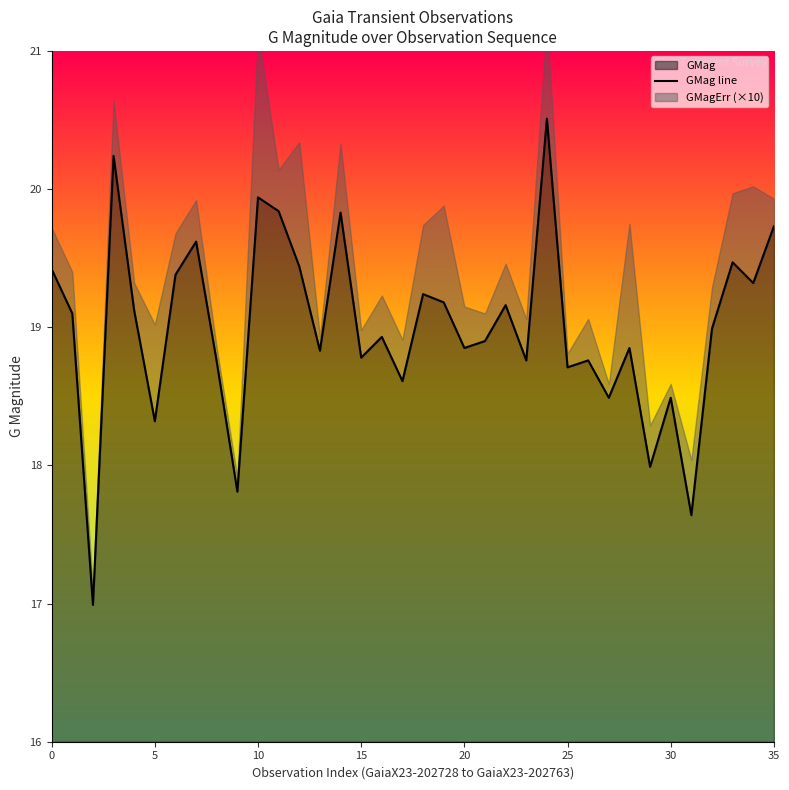

What is the greatest value displayed?

20.5